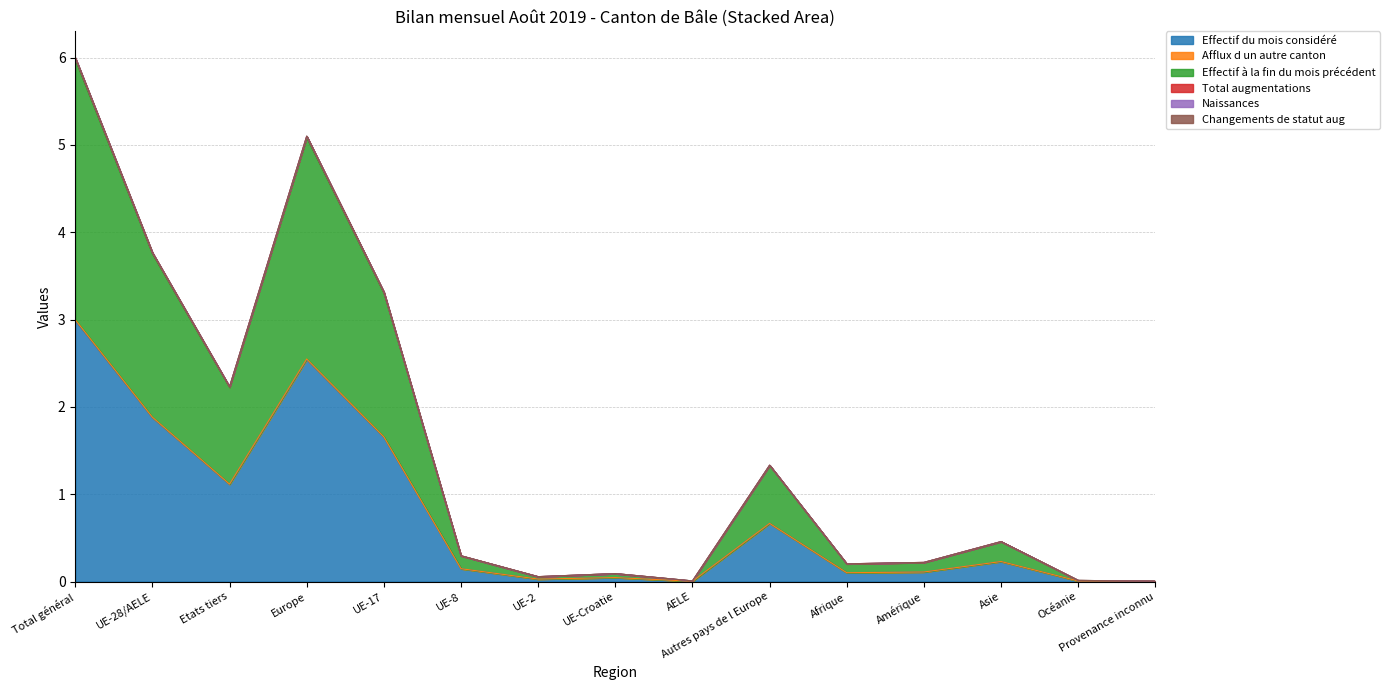

The Effectif du mois considéré series shows 1.7 at UE-17. True or false?

True